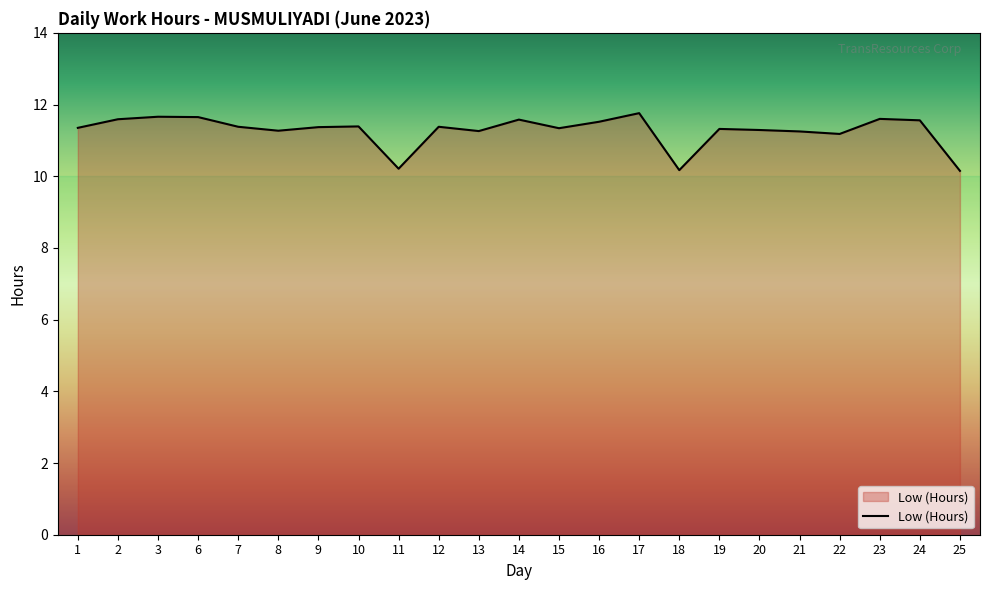

What is the greatest value displayed?

11.8